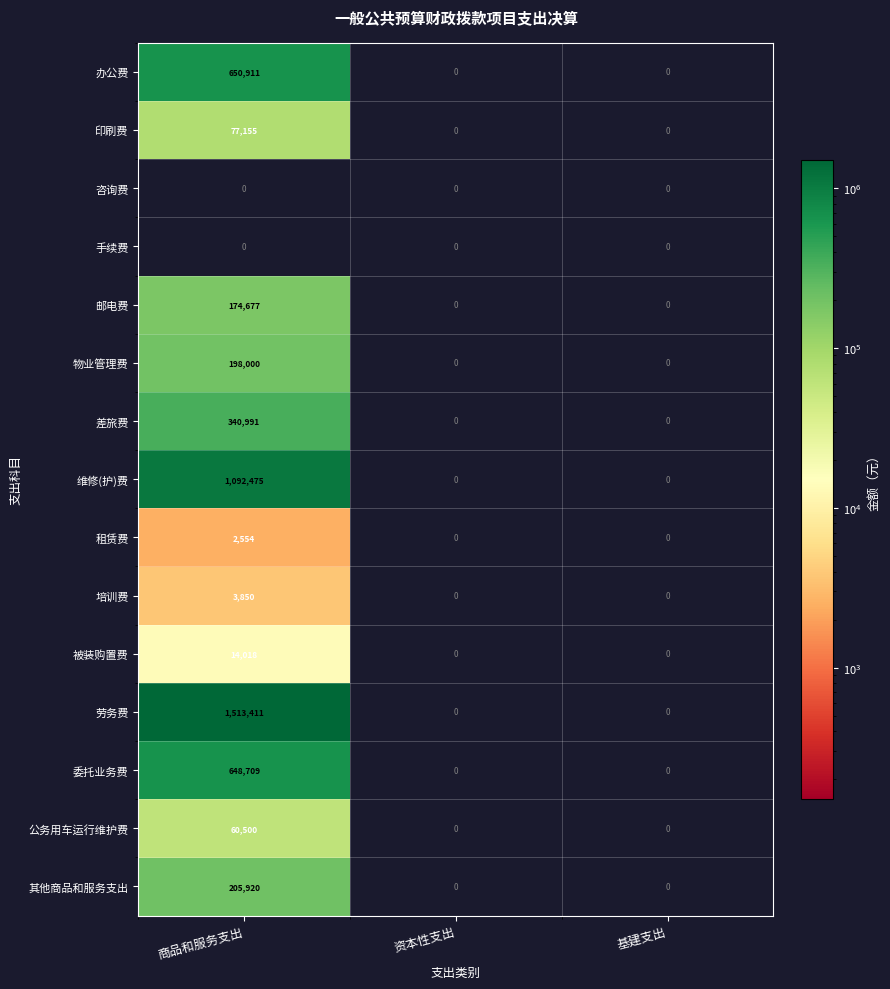

Count the 培训费 values in the range 0 to 3850.

3